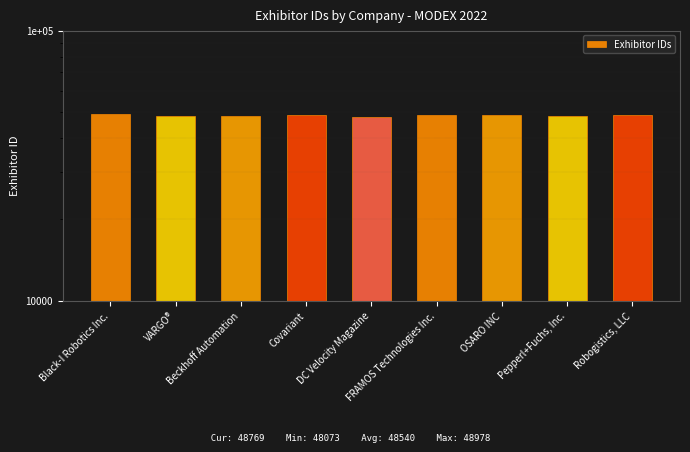

Are the bars grouped side by side (vs. stacked)?

No